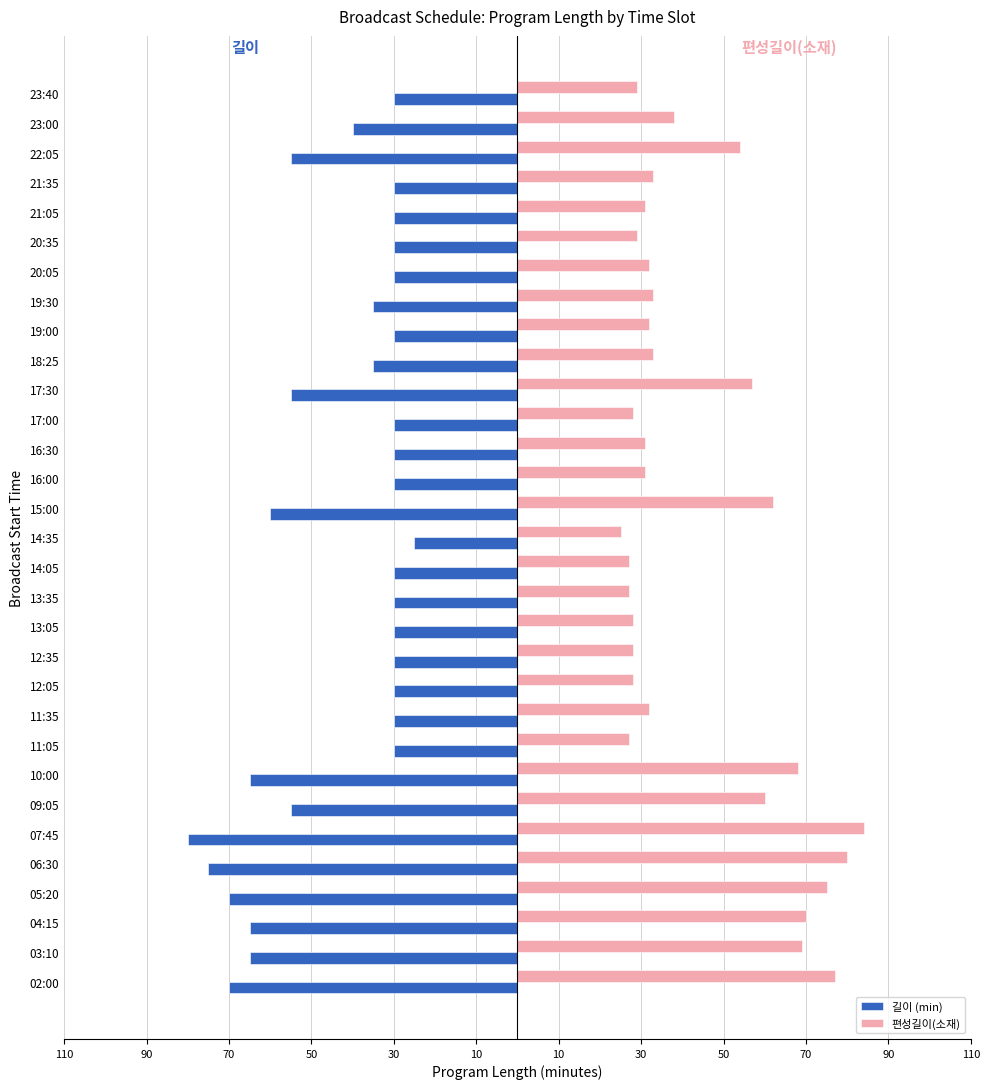

What are all the series names shown in the legend?

길이 (min), 편성길이(소재)